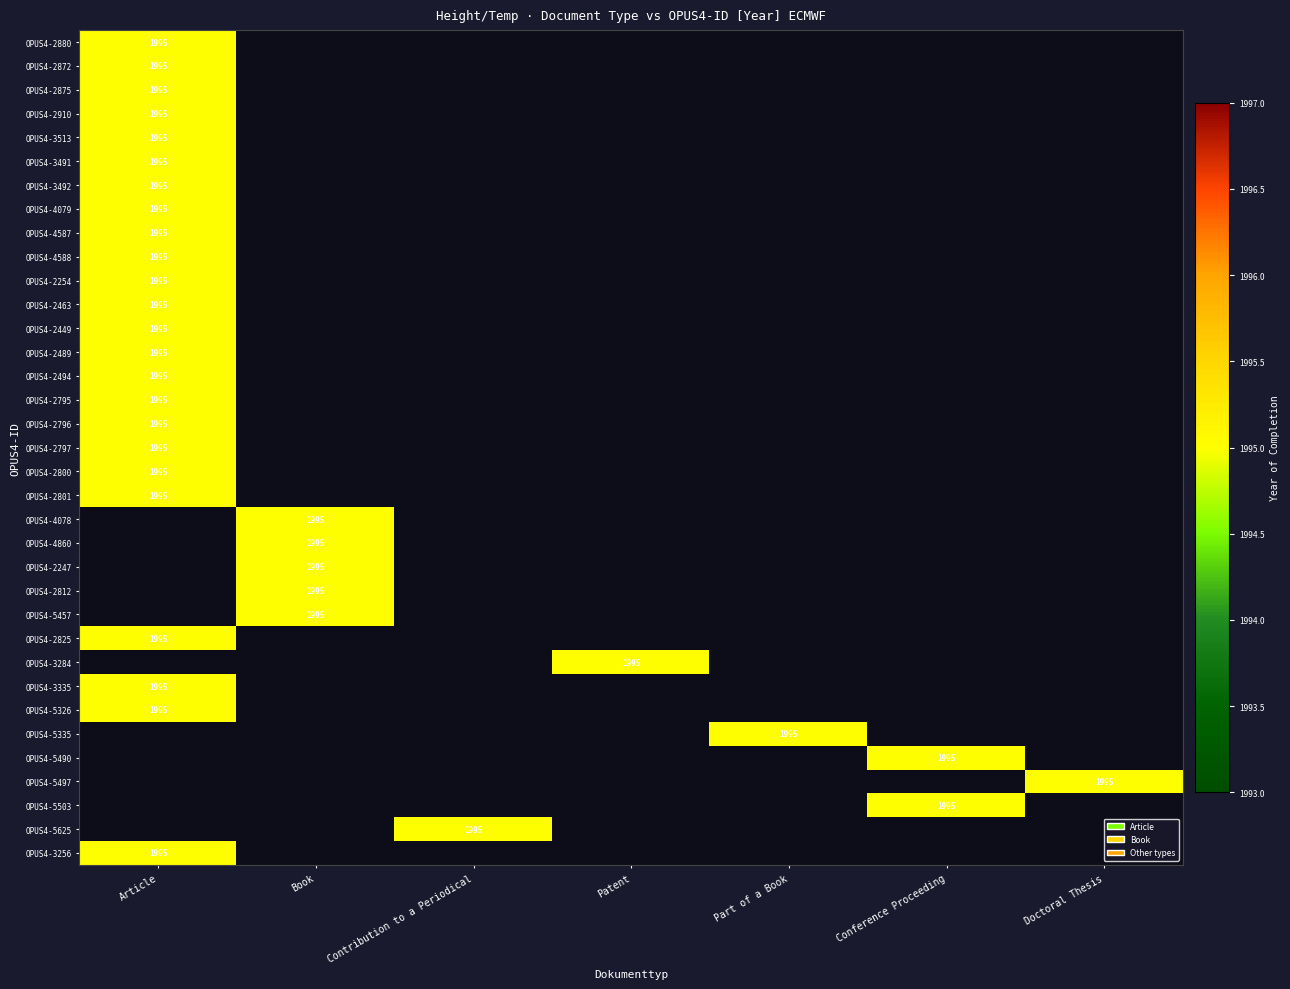

True or false: OPUS4-4079 has a value of 1995 at Article.

True